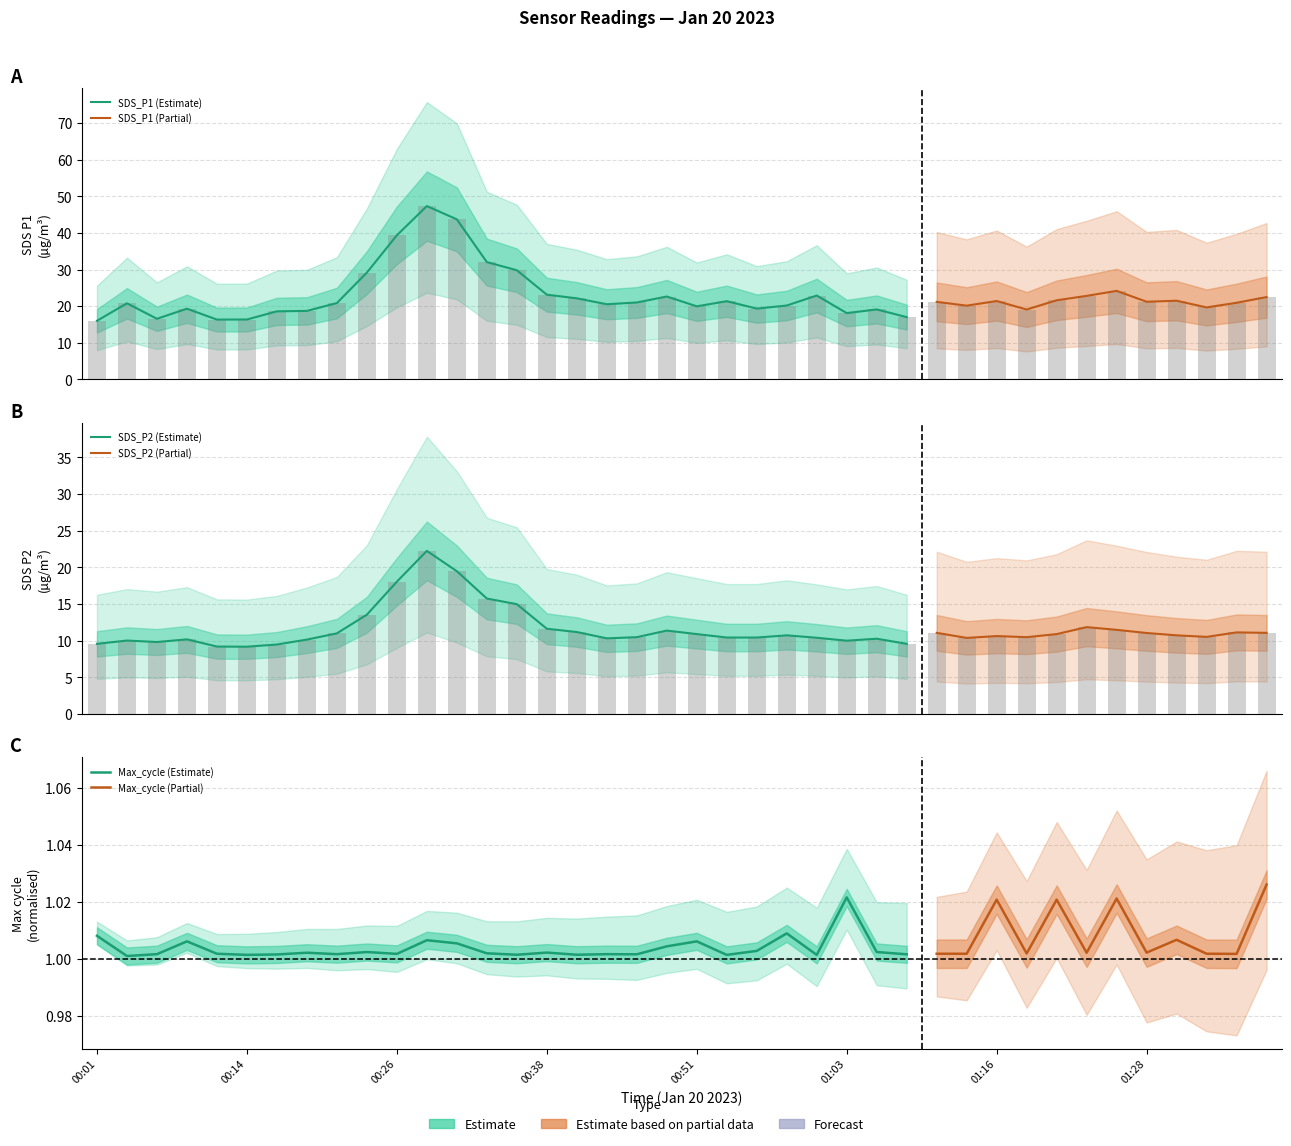

Reading left to right, transcribe all the data shown in this chart.

SDS_P1: 16.0	20.8	16.6	19.3	16.3	16.4	18.6	18.7	20.9	29.2	39.4	47.3	43.7	32.0	29.8	23.1	22.1	20.5	21.0	22.6	19.9	21.4	19.3	20.2	22.9	18.1	19.1	17.0	21.2	20.1	21.4	19.1	21.6	22.8	24.2	21.2	21.5	19.6	20.9	22.5
SDS_P2: 9.6	10.0	9.8	10.2	9.2	9.2	9.5	10.2	11.0	13.6	18.1	22.2	19.5	15.8	15.0	11.6	11.2	10.3	10.5	11.4	10.9	10.4	10.4	10.7	10.4	10.0	10.3	9.6	11.1	10.4	10.6	10.5	10.9	11.8	11.5	11.1	10.7	10.5	11.1	11.1